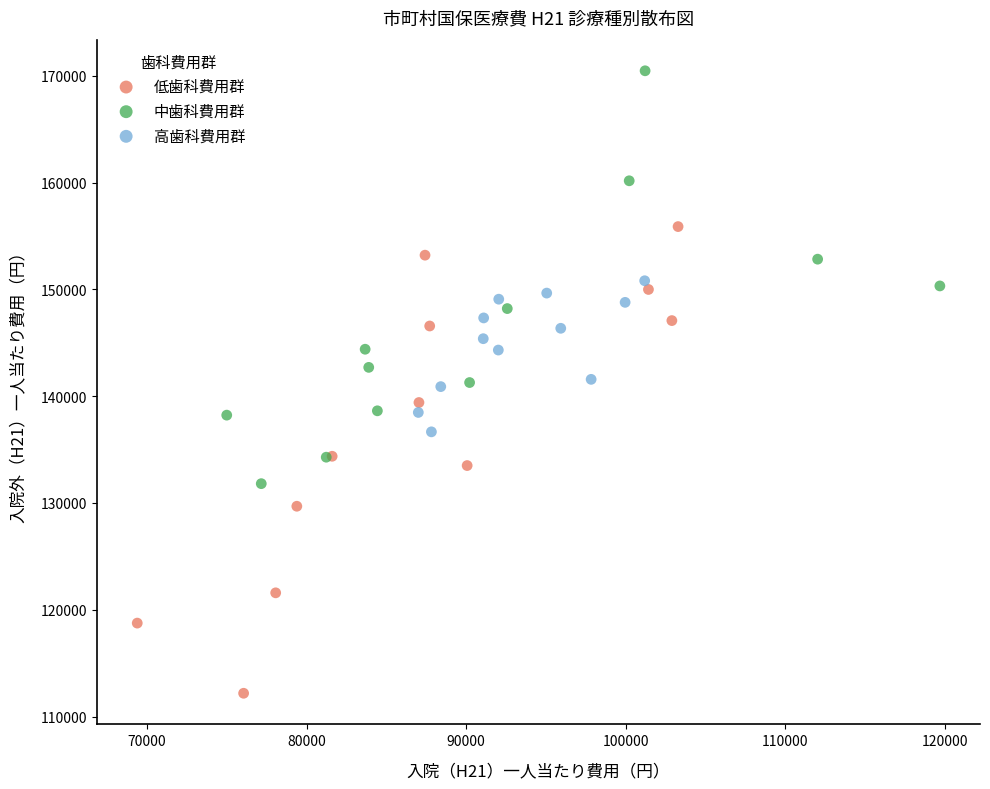

Which series contains the lowest Y value?

低歯科費用群